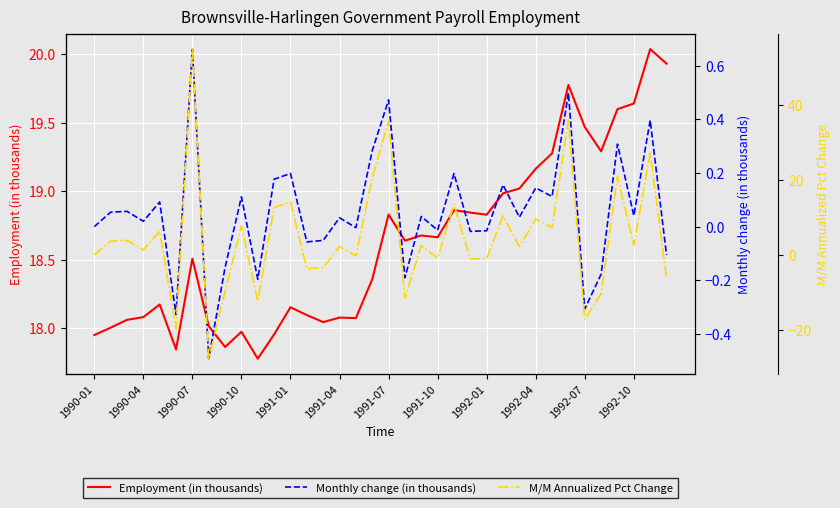

Is it true that Employment (in thousands) equals 18.1 at 1990-04?

True